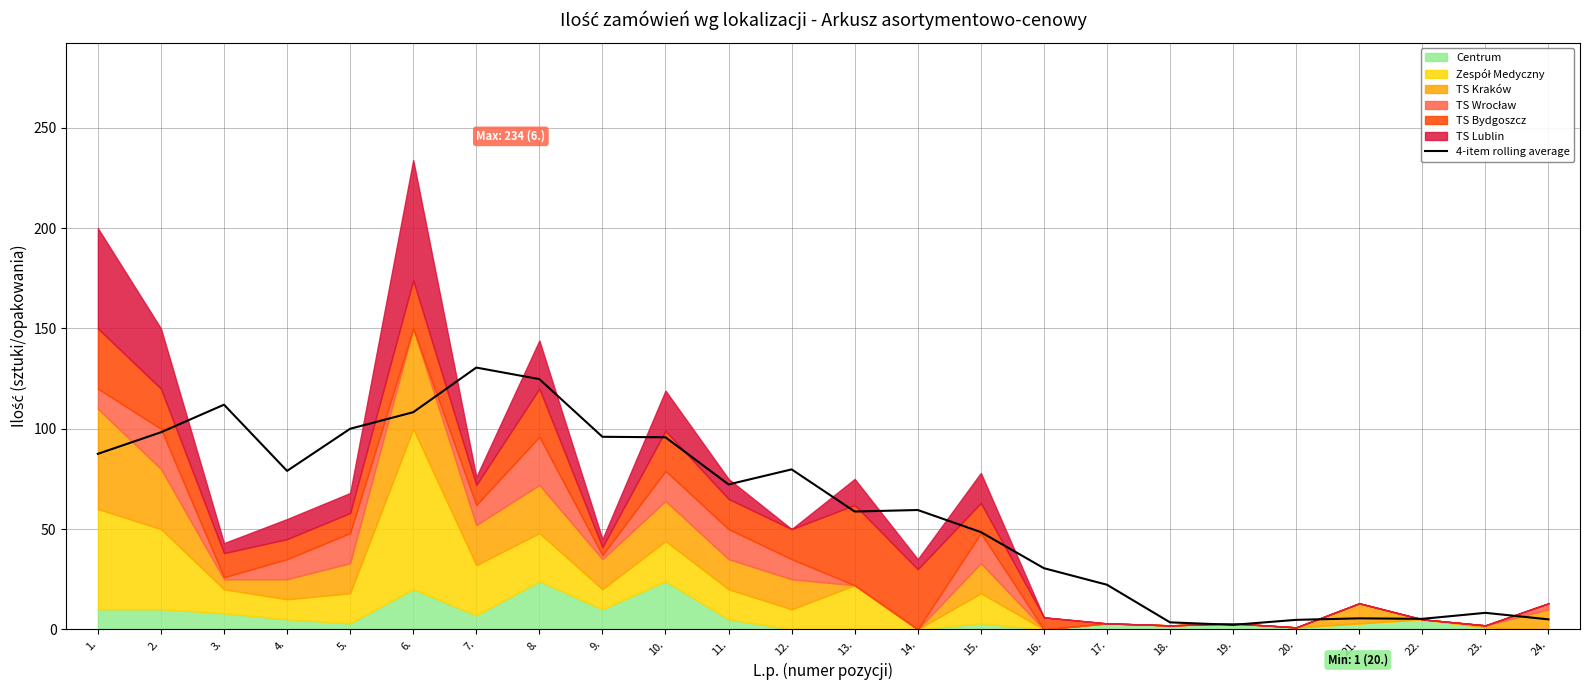

What is the sum of all values?

1438.0